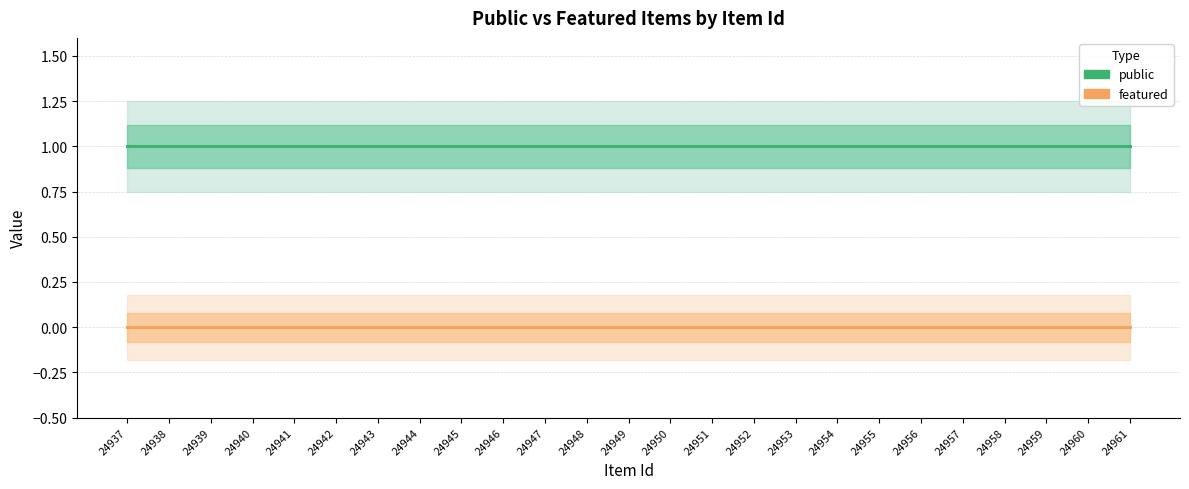

What are all the series names shown in the legend?

public, featured